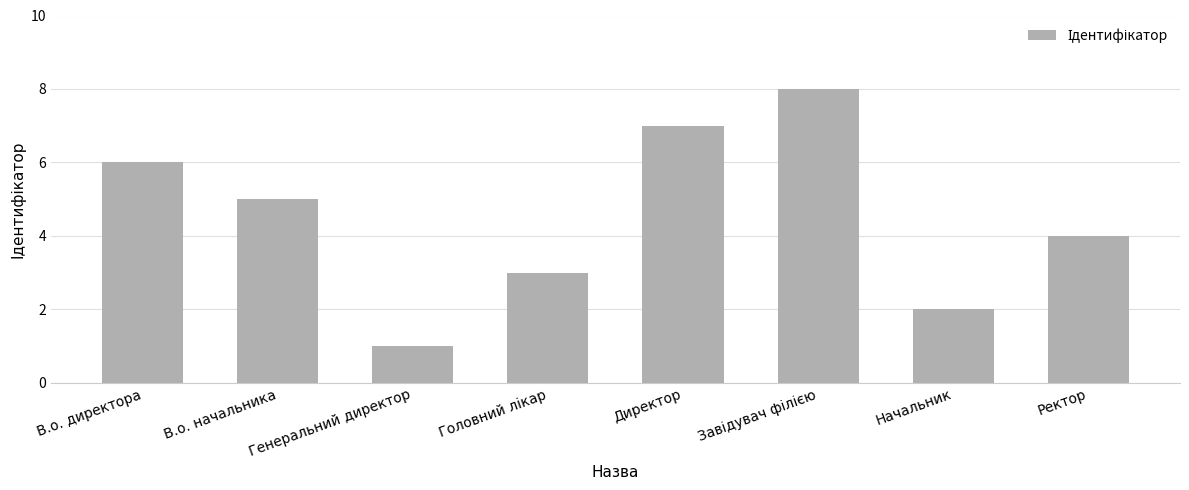

What is the sum of the values at Директор and Начальник?

9